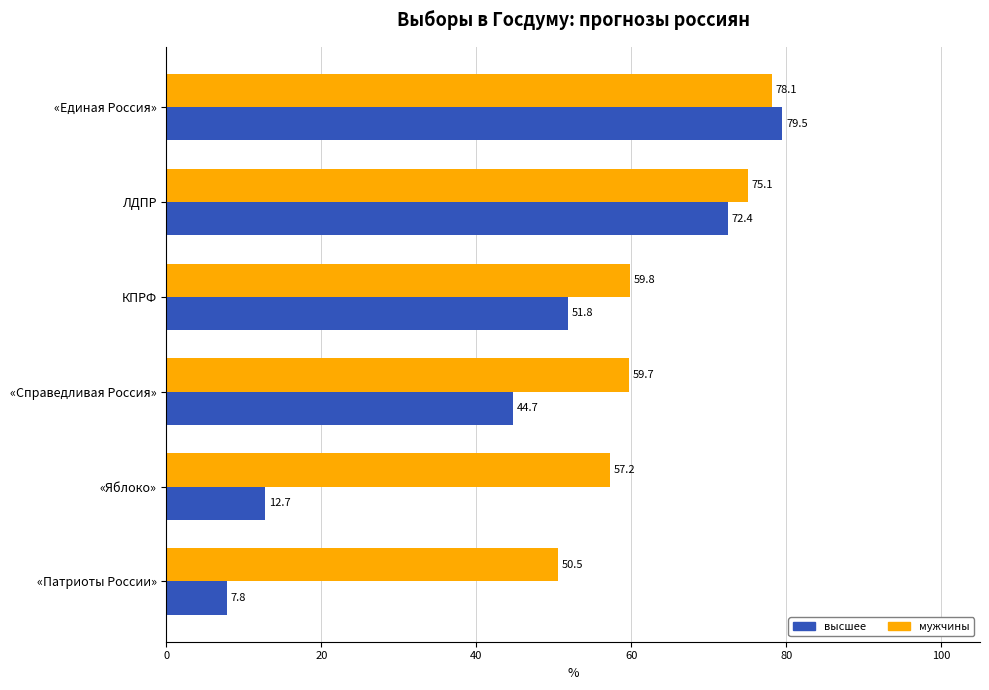

Rank the series by their maximum value, from highest to lowest.

высшее, мужчины